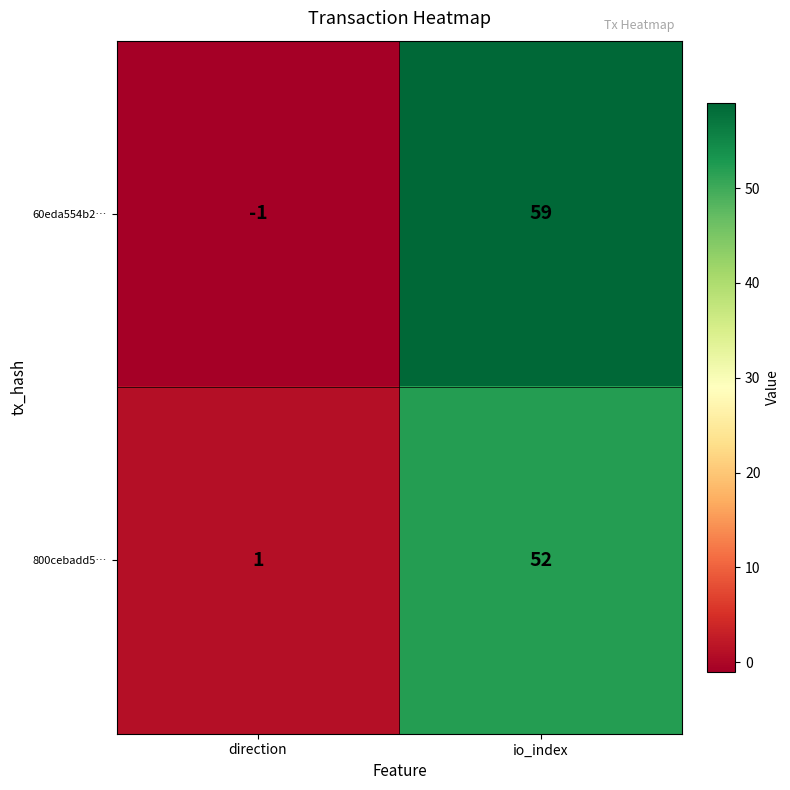

Which series has the widest spread of values?

60eda554b2…